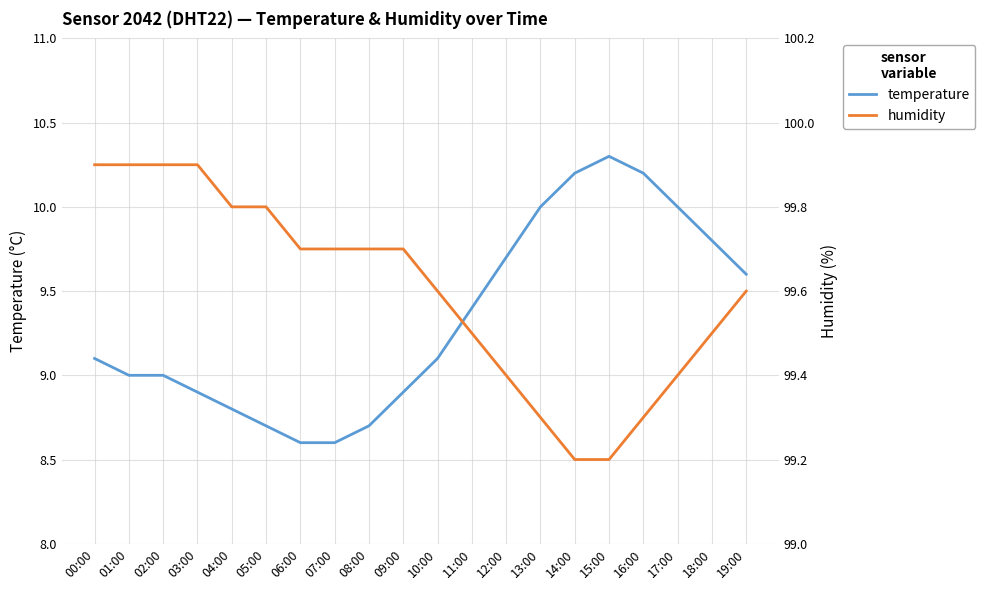

Reading left to right, extract all data points from this chart.

temperature: 00:00=9.1	01:00=9.0	02:00=9.0	03:00=8.9	04:00=8.8	05:00=8.7	06:00=8.6	07:00=8.6	08:00=8.7	09:00=8.9	10:00=9.1	11:00=9.4	12:00=9.7	13:00=10.0	14:00=10.2	15:00=10.3	16:00=10.2	17:00=10.0	18:00=9.8	19:00=9.6
humidity: 00:00=99.9	01:00=99.9	02:00=99.9	03:00=99.9	04:00=99.8	05:00=99.8	06:00=99.7	07:00=99.7	08:00=99.7	09:00=99.7	10:00=99.6	11:00=99.5	12:00=99.4	13:00=99.3	14:00=99.2	15:00=99.2	16:00=99.3	17:00=99.4	18:00=99.5	19:00=99.6